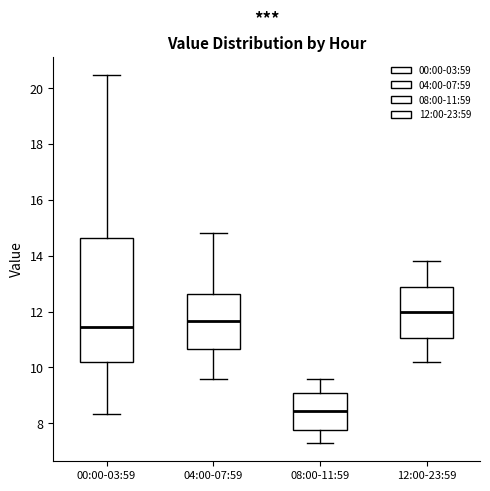

Where does the upper whisker of the box for 12:00-23:59 end on the y-axis? The values are not printed on the chart, so give them approximately, as read against the axis.

13.8